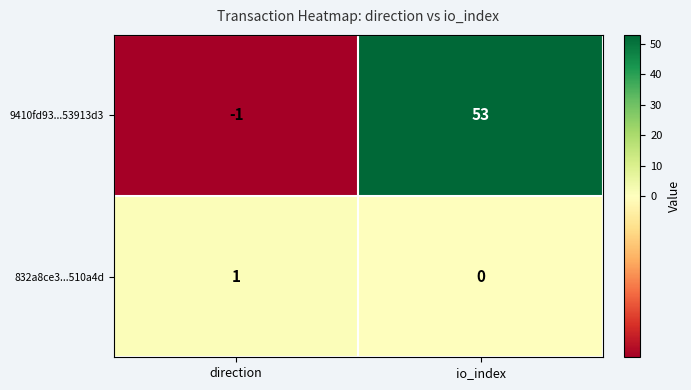

Which category has the lowest value in the 9410fd93...53913d3 series?

direction